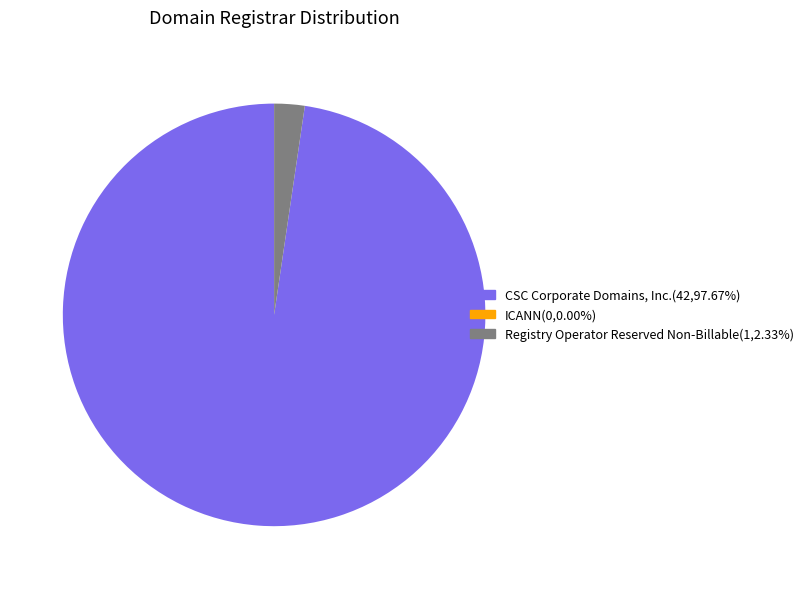

Does any single category account for the majority?

Yes